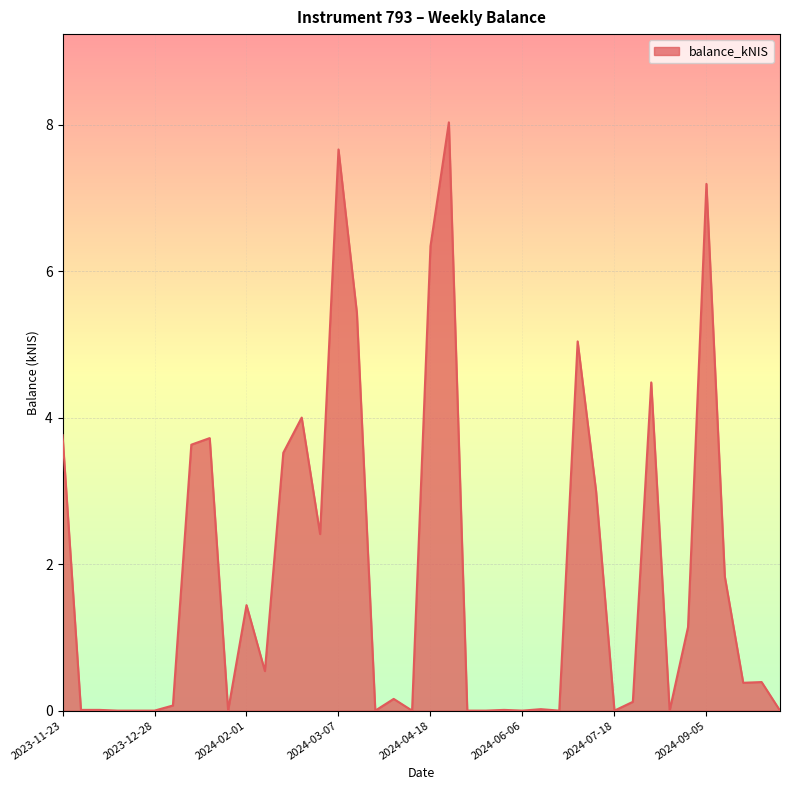

Does the chart display data point markers on the line(s)?

No